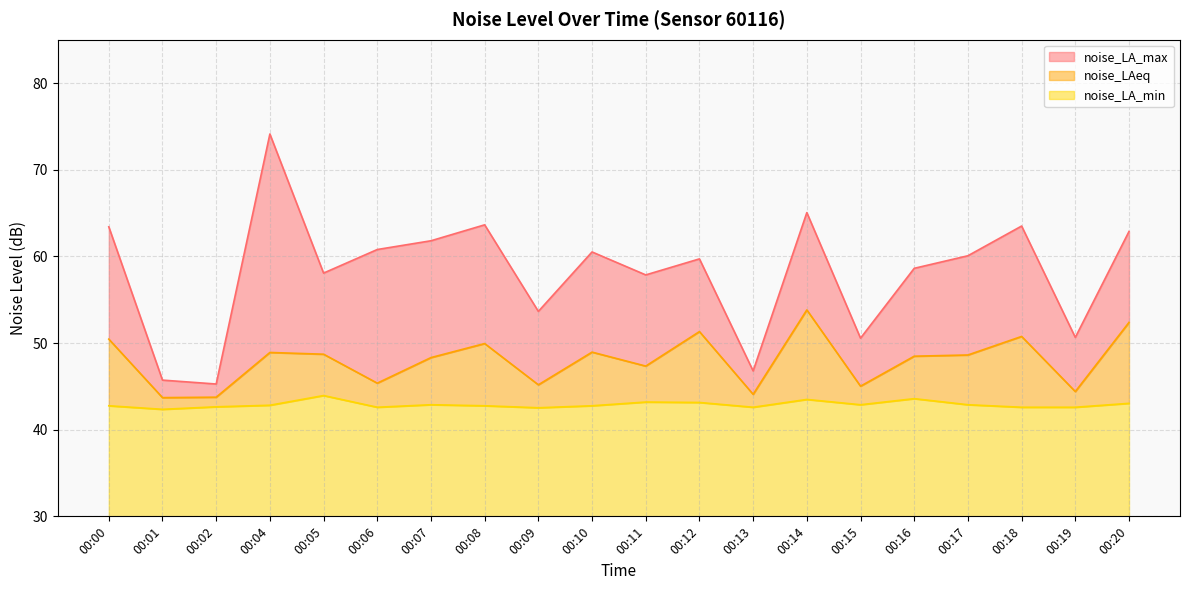

What are all the series names shown in the legend?

noise_LA_max, noise_LAeq, noise_LA_min